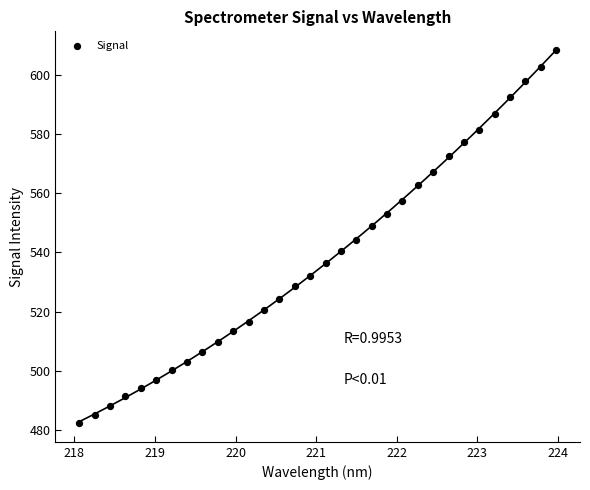

What is the range of Y values (max minus min)?

125.8